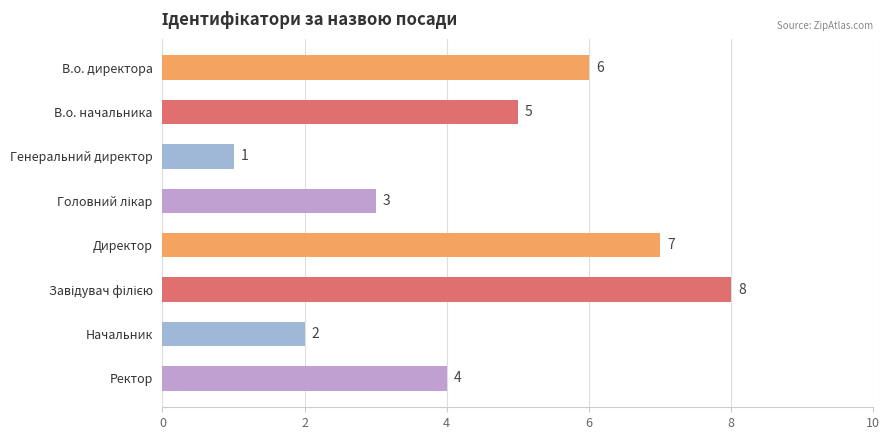

Is it true that the value at Начальник is 1?

False